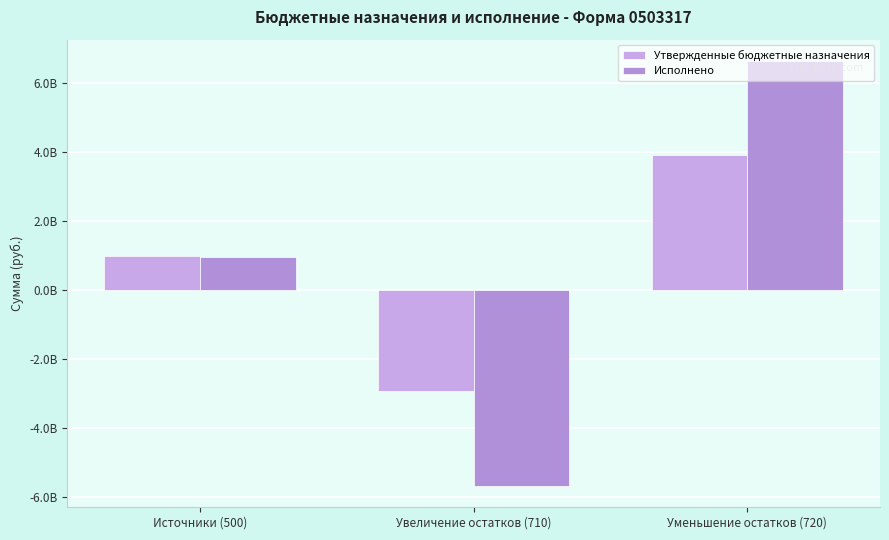

Rank the categories by Утвержденные бюджетные назначения value from highest to lowest.

Уменьшение остатков (720), Источники (500), Увеличение остатков (710)